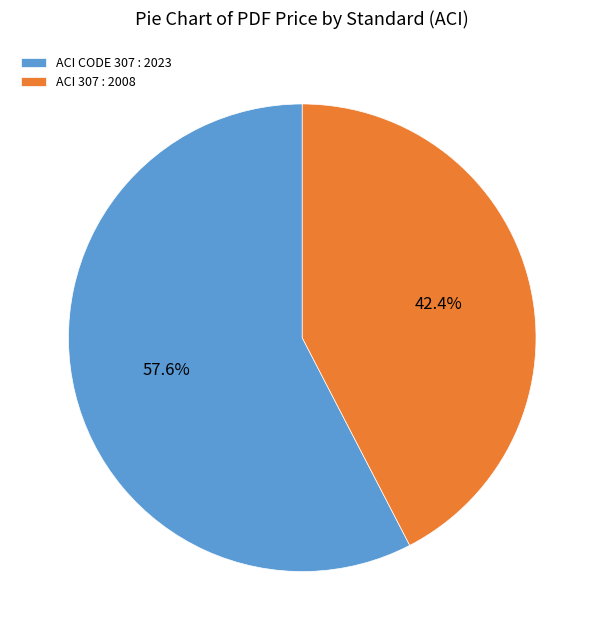

To the nearest percent, what portion does ACI 307 : 2008 represent?

42%